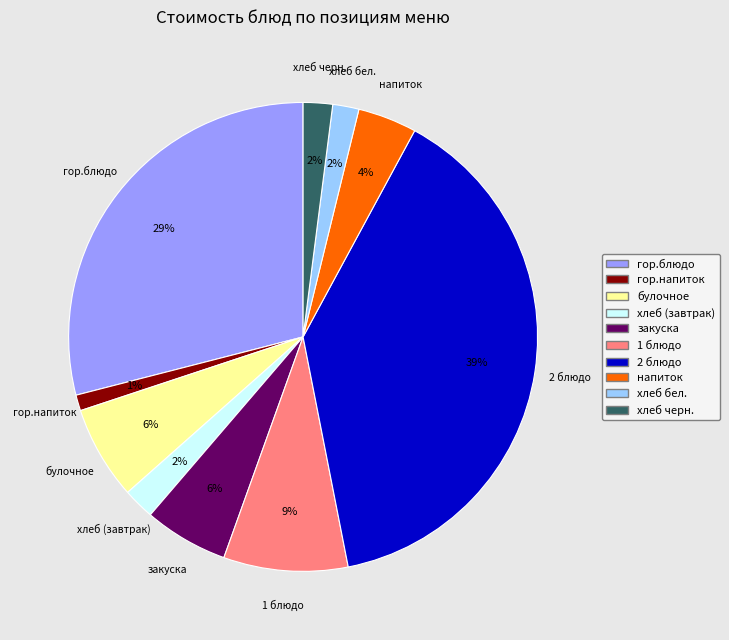

Which category has the biggest portion of the pie?

2 блюдо